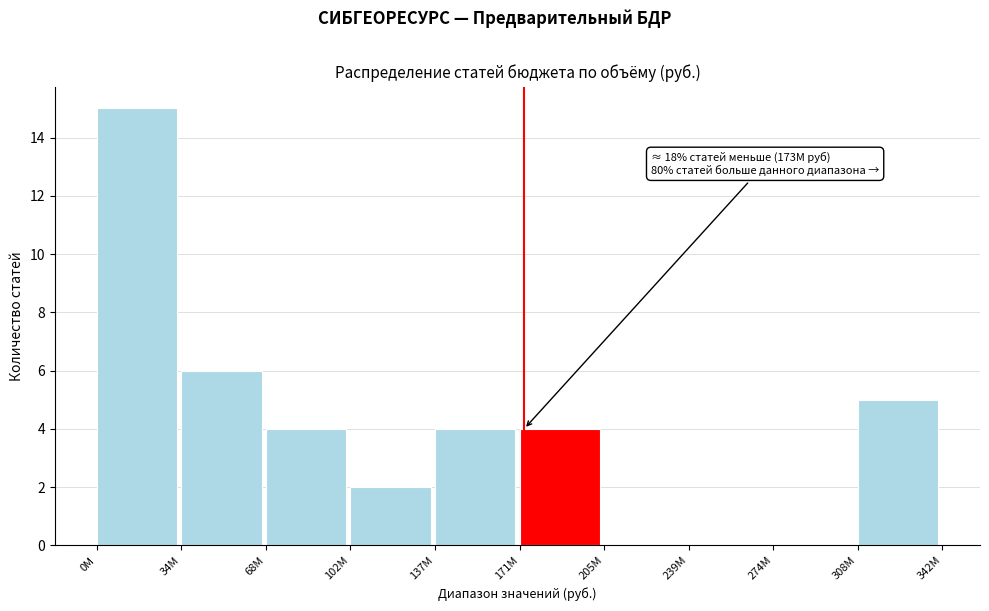

Reading right to left, extract all data points from this chart.

308М=5	274М=0	239М=0	205М=0	171М=4	137М=4	102М=2	68М=4	34М=6	0М=15